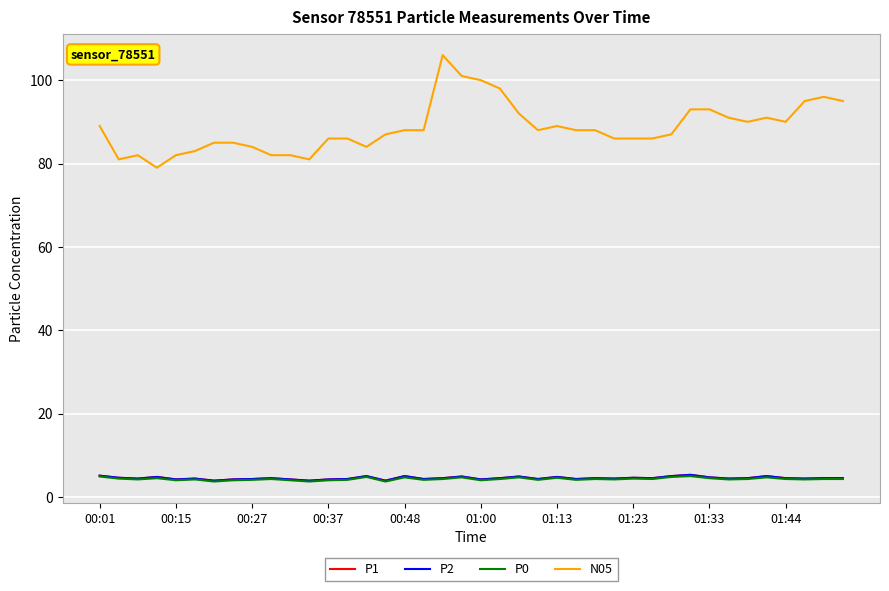

At how many categories does at least one series exceed 38?

40